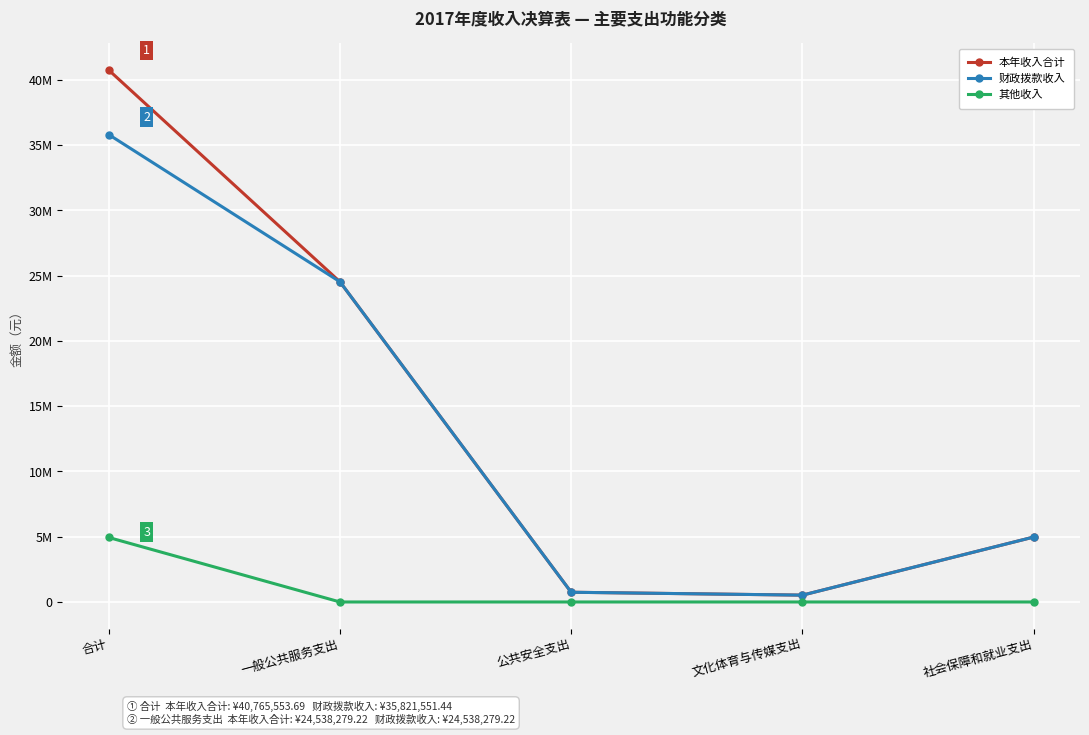

Does the chart have visible grid lines?

Yes